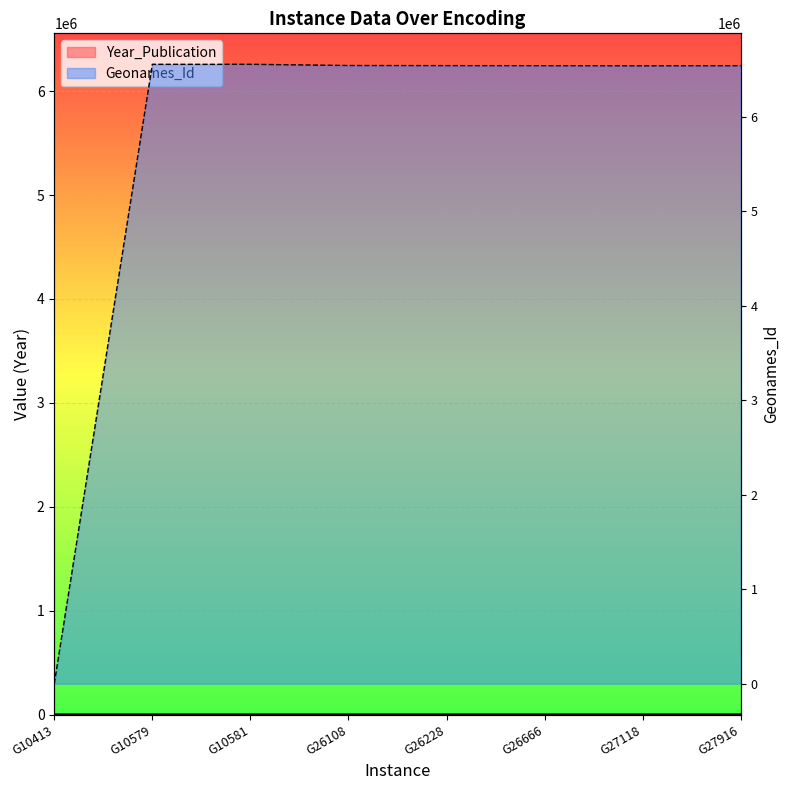

What is the average value of the Geonames_Id series?

5727749